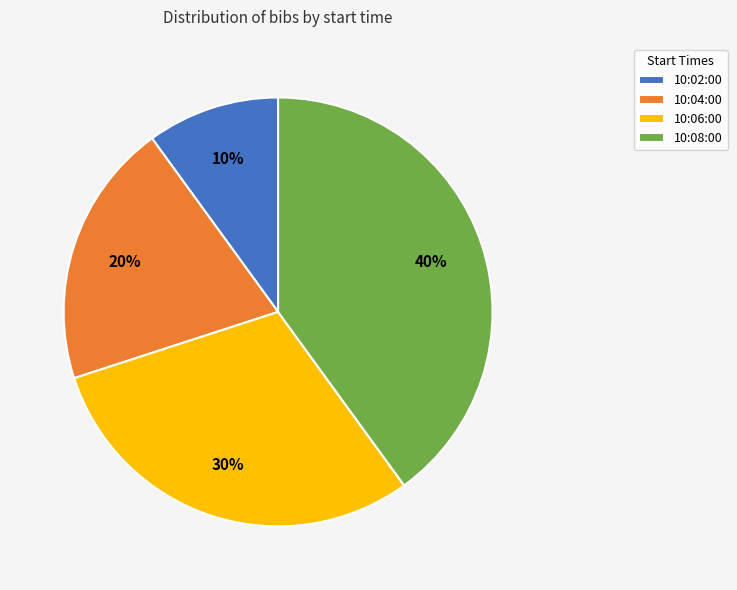

To the nearest percent, what is the combined percentage of 10:06:00 and 10:04:00?

50%